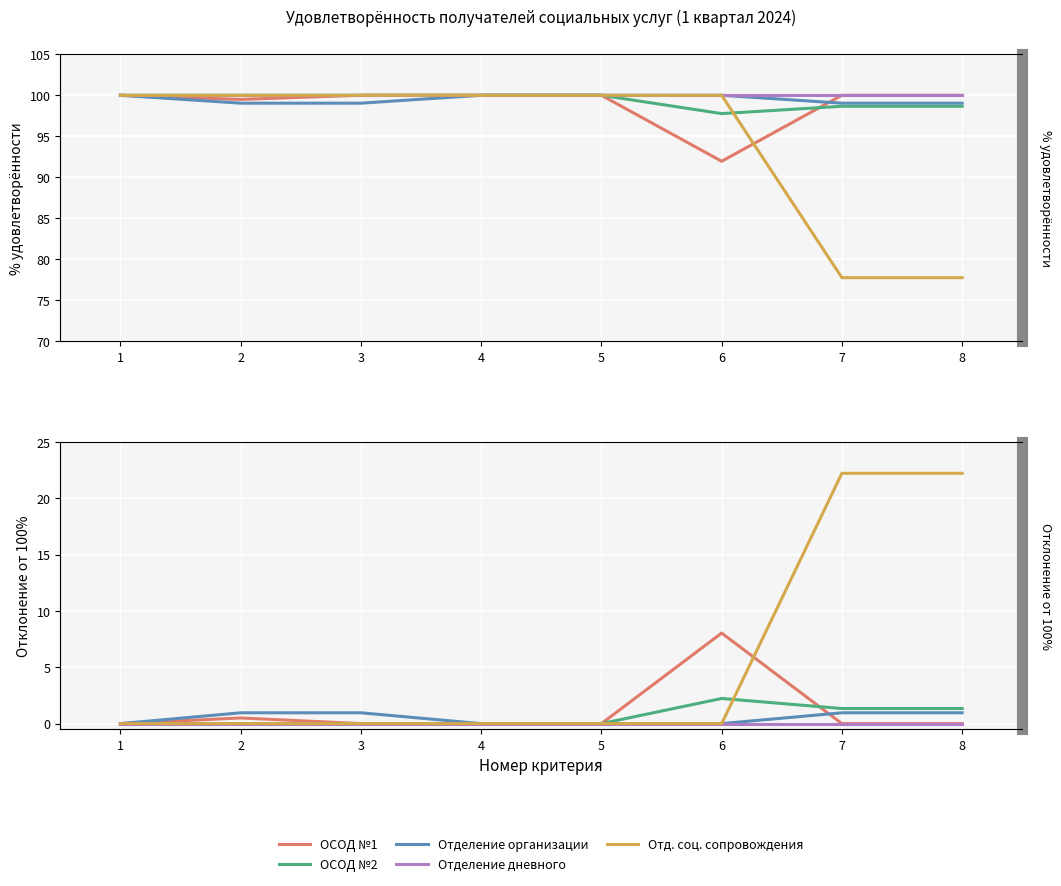

Is the value of ОСОД №1 at 1 greater than the value of Отделение дневного at 3?

No